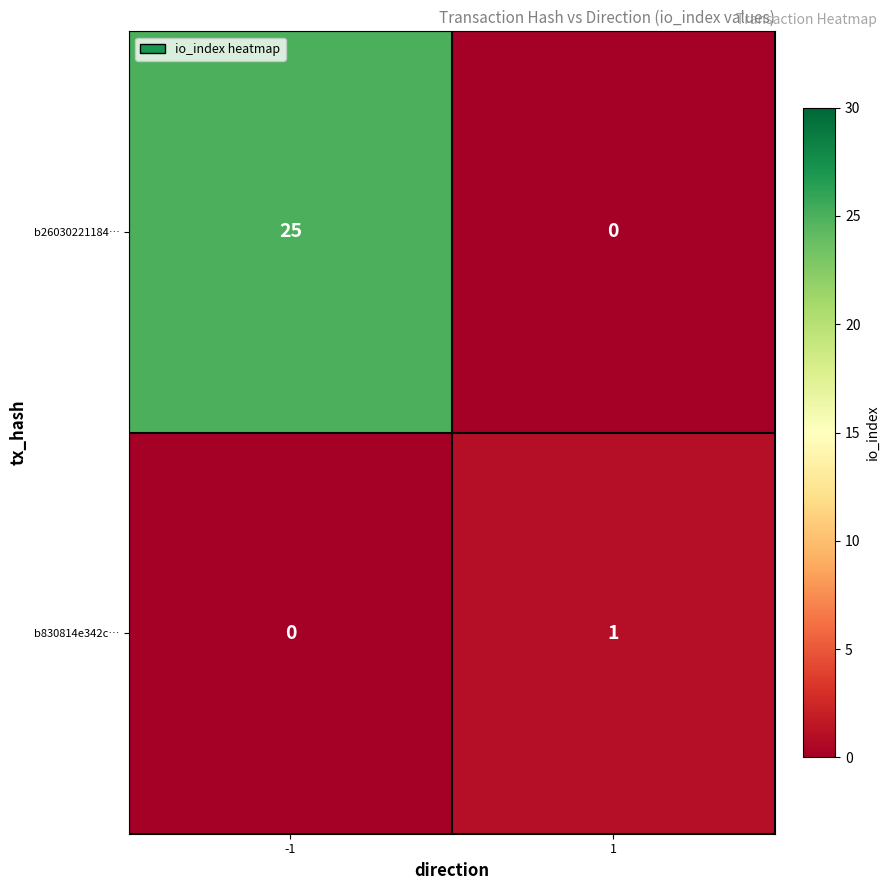

Reading left to right, transcribe all the data shown in this chart.

b26030221184…: -1=25	1=0
b830814e342c…: -1=0	1=1